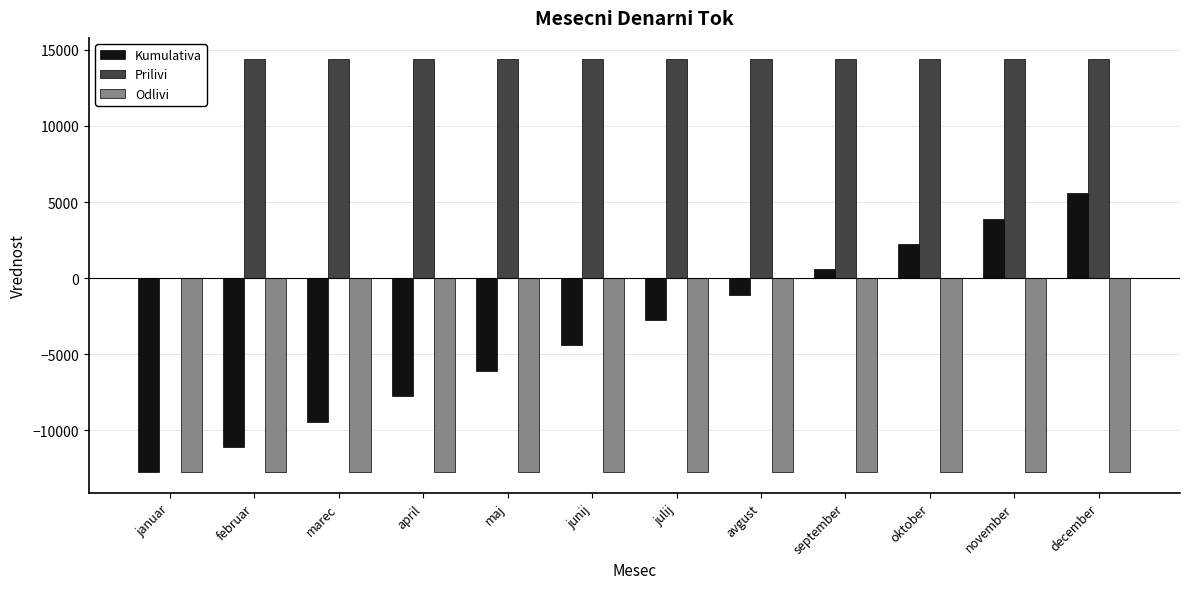

Which series has the largest total across all categories?

Prilivi